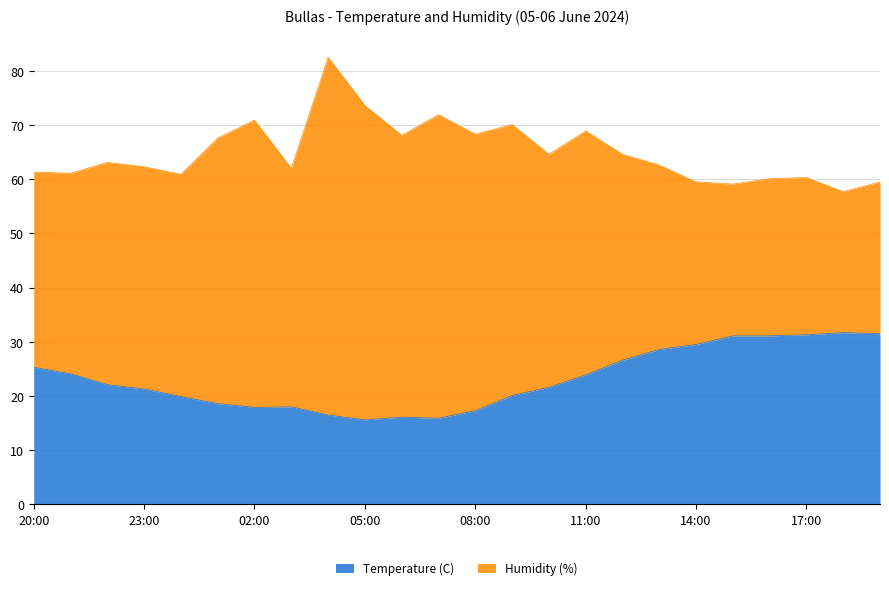

What is the maximum value for Temperature (C)?

31.7